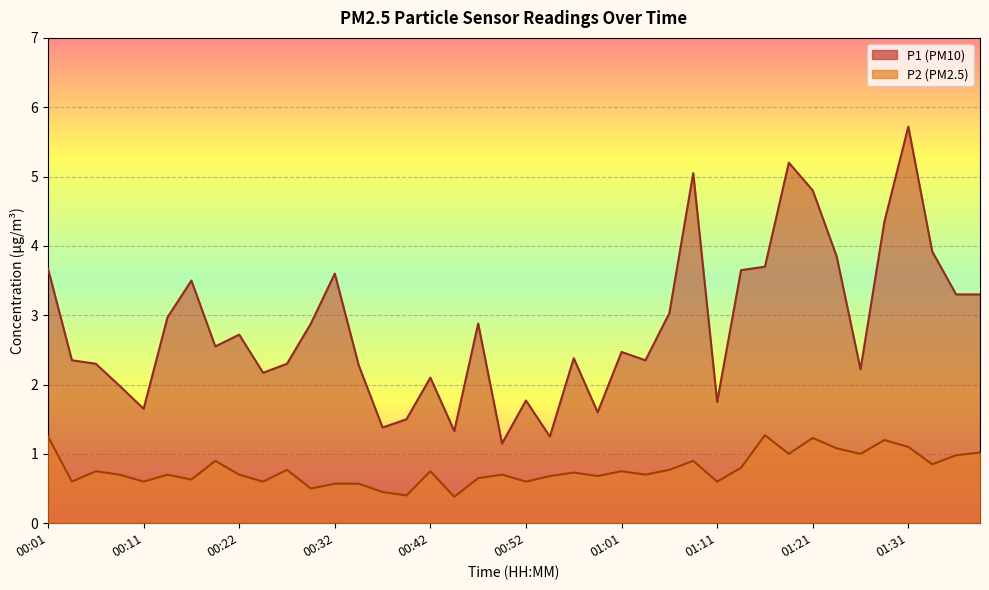

Reading left to right, transcribe all the data shown in this chart.

P1: 3.7	2.4	2.3	2.0	1.6	3.0	3.5	2.5	2.7	2.2	2.3	2.9	3.6	2.3	1.4	1.5	2.1	1.3	2.9	1.1	1.8	1.2	2.4	1.6	2.5	2.4	3.0	5.0	1.8	3.6	3.7	5.2	4.8	3.9	2.2	4.3	5.7	3.9	3.3	3.3
P2: 1.2	0.6	0.8	0.7	0.6	0.7	0.6	0.9	0.7	0.6	0.8	0.5	0.6	0.6	0.5	0.4	0.8	0.4	0.7	0.7	0.6	0.7	0.7	0.7	0.8	0.7	0.8	0.9	0.6	0.8	1.3	1.0	1.2	1.1	1.0	1.2	1.1	0.8	1.0	1.0